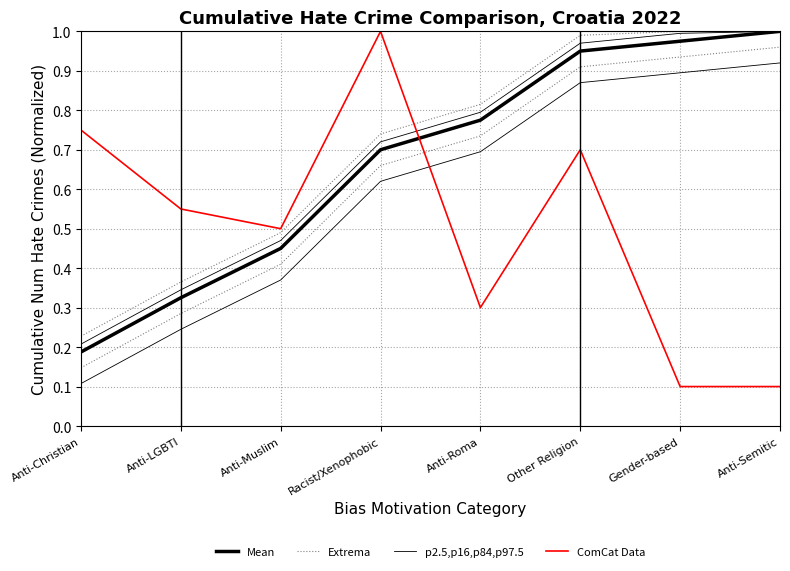

Is it true that Mean equals 0.5 at Anti-Muslim?

True